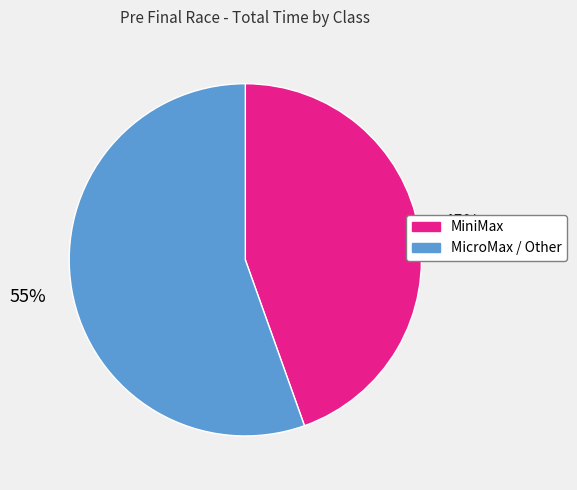

To the nearest percent, what is the average slice percentage?

50%